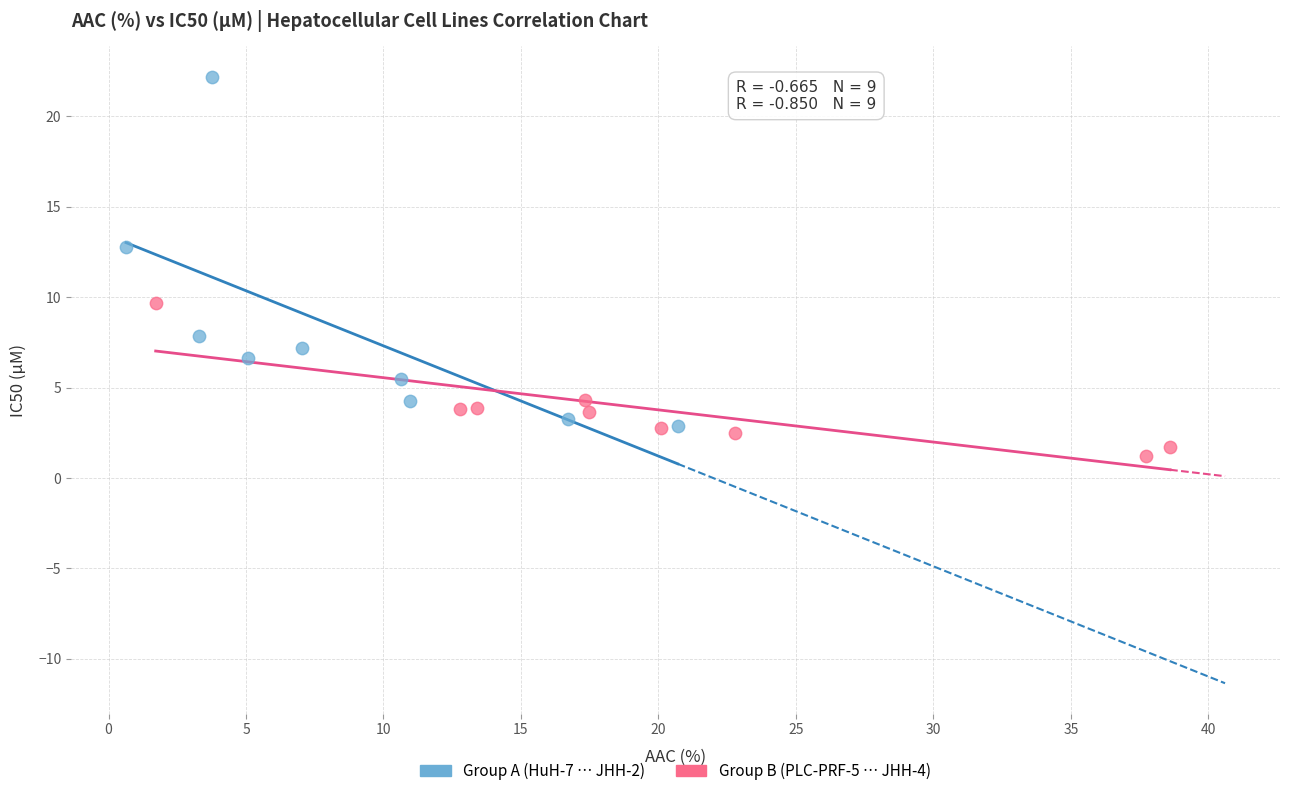

Which series reaches the minimum Y coordinate?

Group B (PLC-PRF-5 … JHH-4)